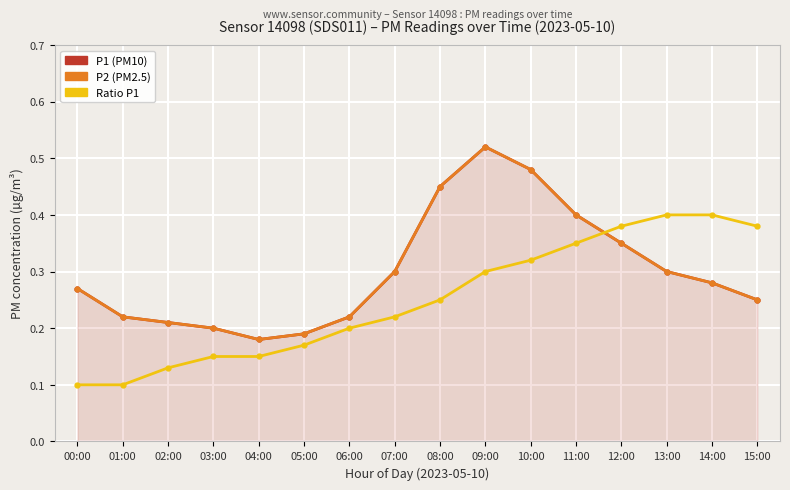

Reading left to right, extract all data points from this chart.

P1: 00:00=0.3	01:00=0.2	02:00=0.2	03:00=0.2	04:00=0.2	05:00=0.2	06:00=0.2	07:00=0.3	08:00=0.5	09:00=0.5	10:00=0.5	11:00=0.4	12:00=0.3	13:00=0.3	14:00=0.3	15:00=0.2
P2: 00:00=0.3	01:00=0.2	02:00=0.2	03:00=0.2	04:00=0.2	05:00=0.2	06:00=0.2	07:00=0.3	08:00=0.5	09:00=0.5	10:00=0.5	11:00=0.4	12:00=0.3	13:00=0.3	14:00=0.3	15:00=0.2
Ratio P1: 00:00=0.1	01:00=0.1	02:00=0.1	03:00=0.1	04:00=0.1	05:00=0.2	06:00=0.2	07:00=0.2	08:00=0.2	09:00=0.3	10:00=0.3	11:00=0.3	12:00=0.4	13:00=0.4	14:00=0.4	15:00=0.4